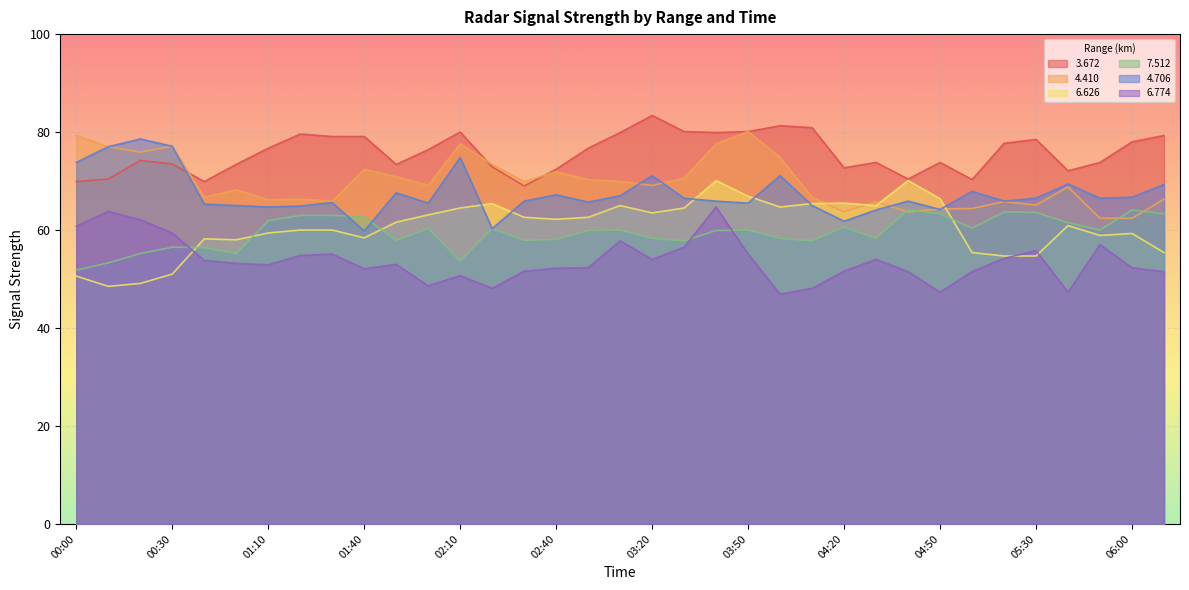

At which label does   4.706 first exceed 65?

00:00